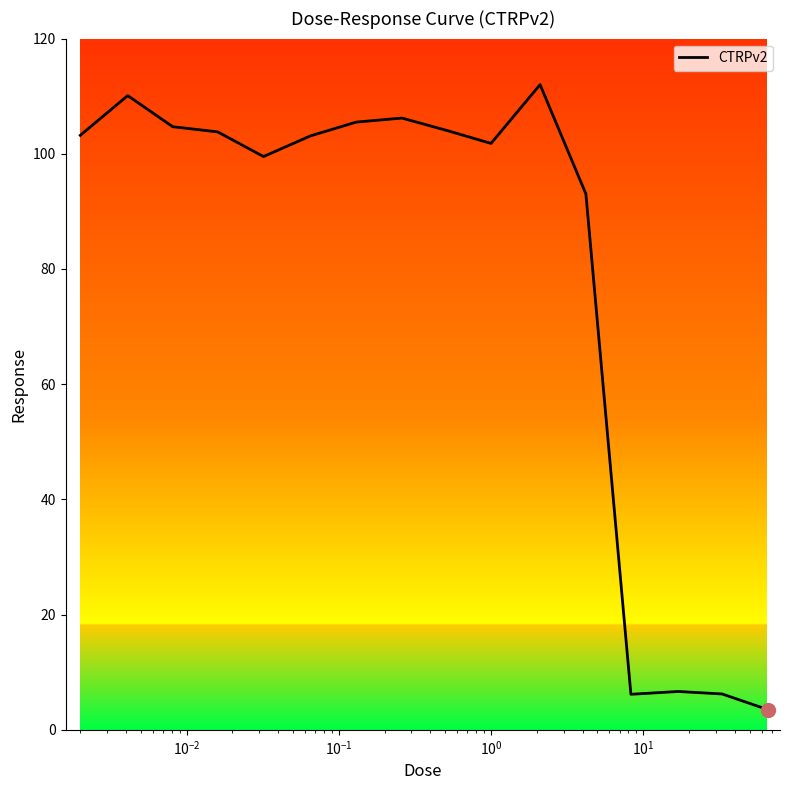

What is the smallest value displayed?

3.5